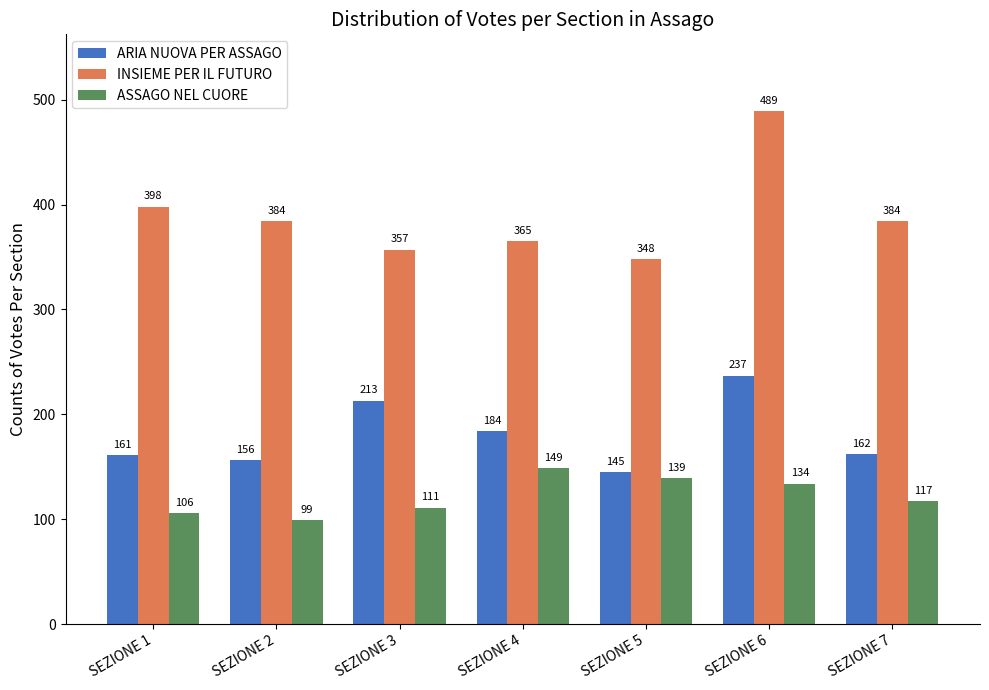

Read the INSIEME PER IL FUTURO value at SEZIONE 6.

489